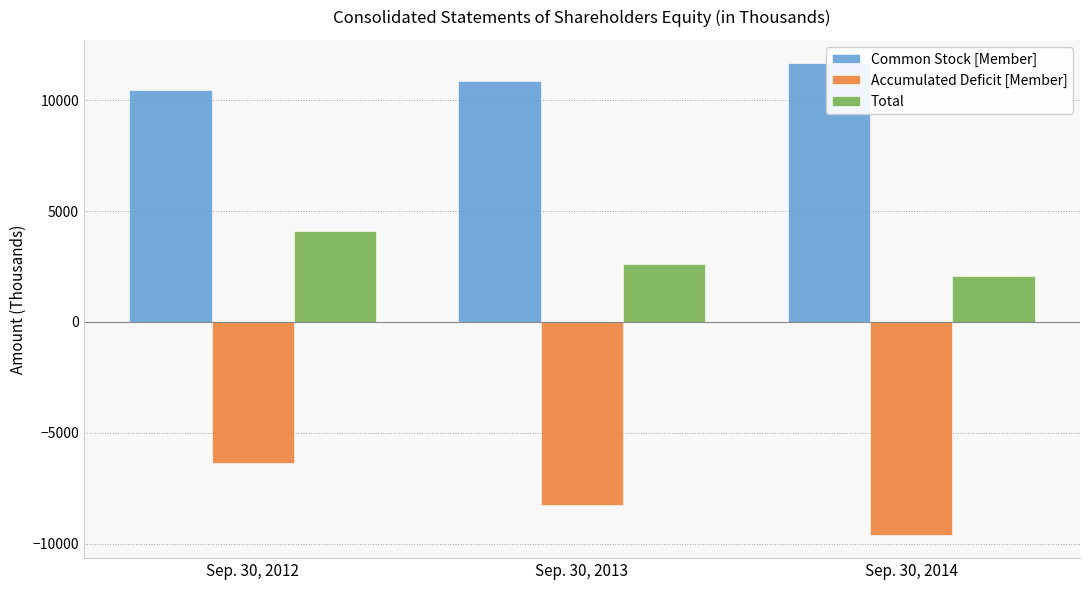

Where does the Total series first go above 2613?

Sep. 30, 2012